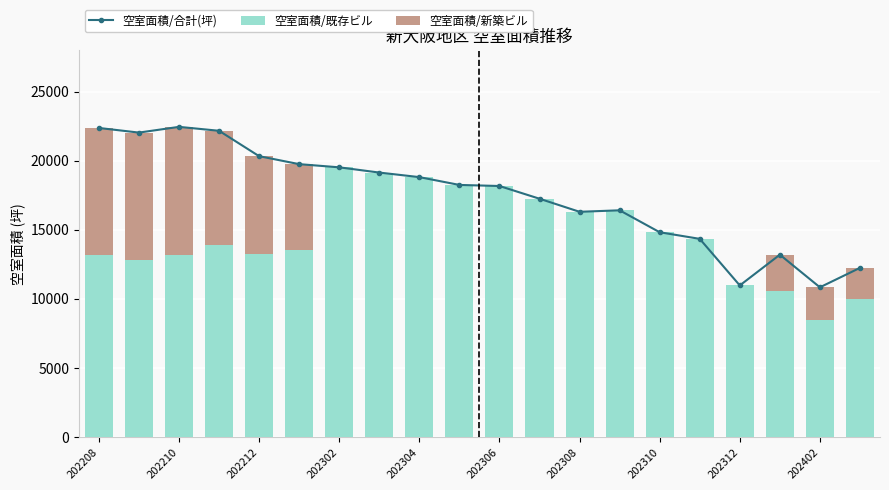

How many categories are shown in the chart?

20